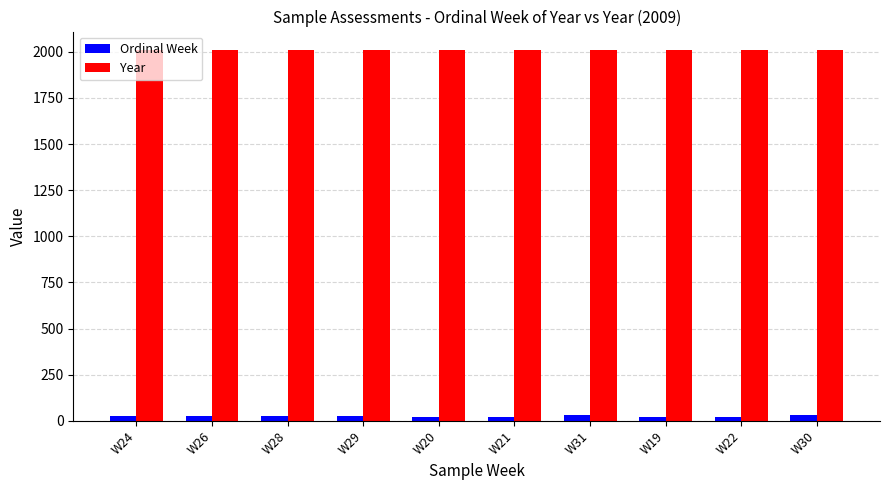

What is the average value of the Ordinal Week series?

25